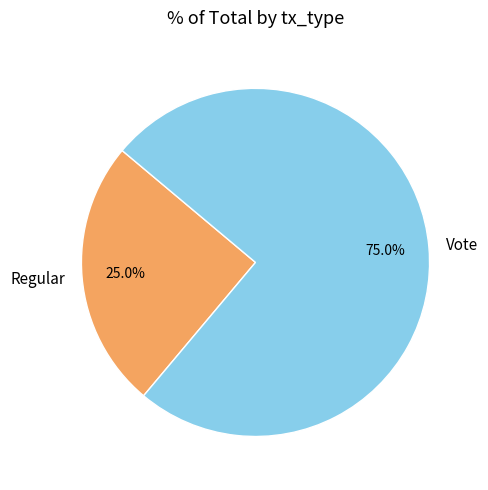

To the nearest percent, what is the difference between the Regular and Vote slice percentages?

50%